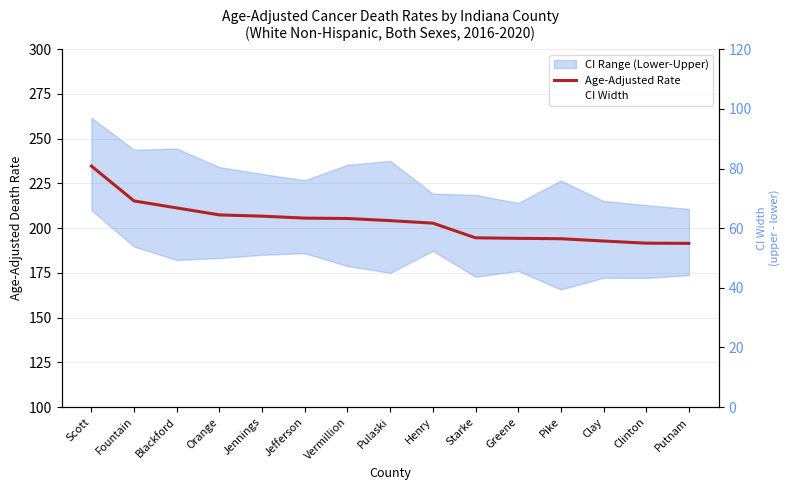

True or false: CI Width and Age-Adjusted Rate cross at least once.

False